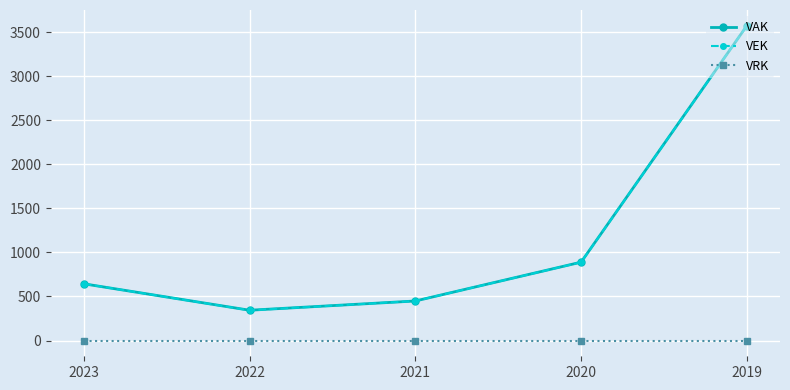

True or false: VEK has a value of 174 at 2022.

False